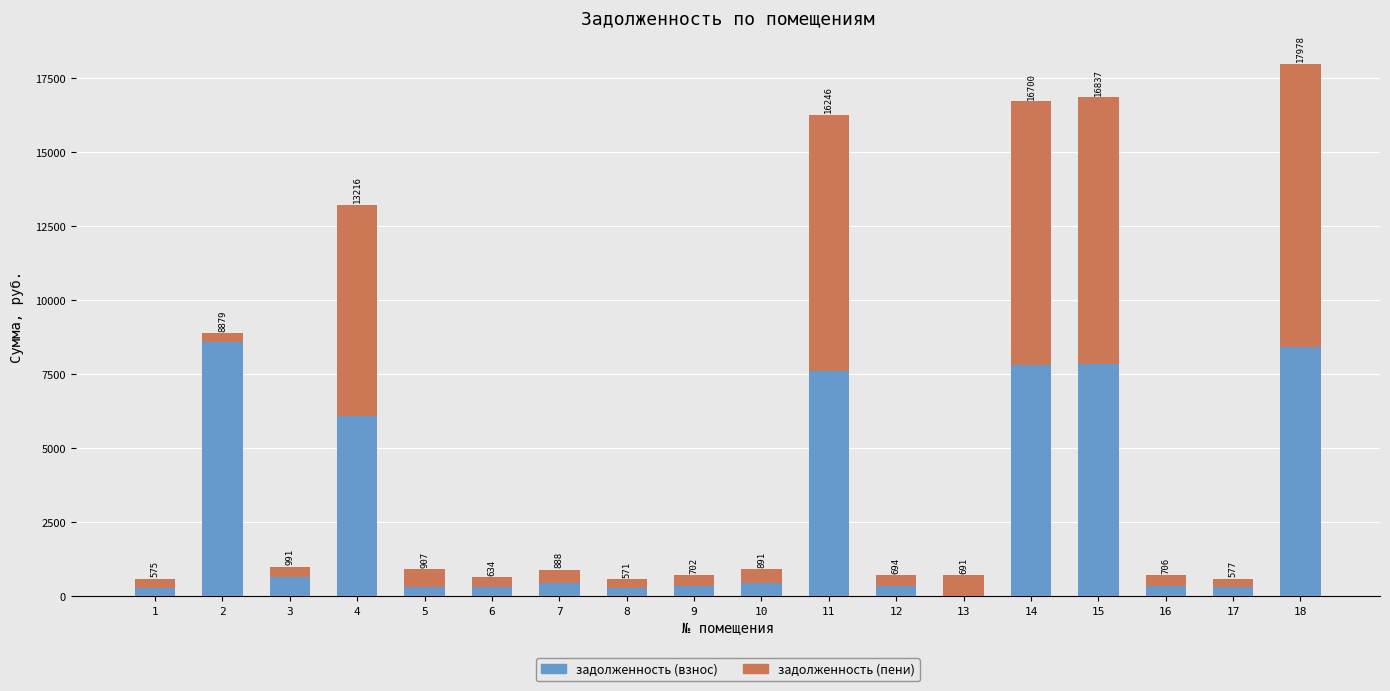

Are the bars grouped side by side (vs. stacked)?

No